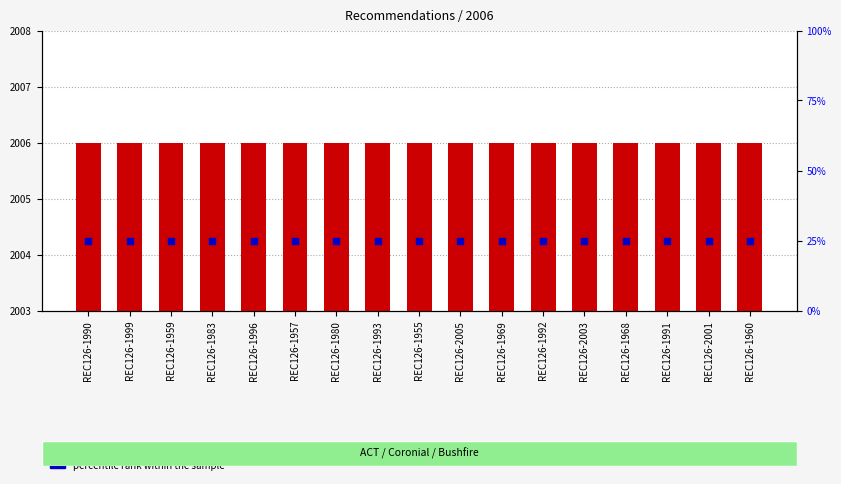

Which series has the widest spread of Y values?

Year